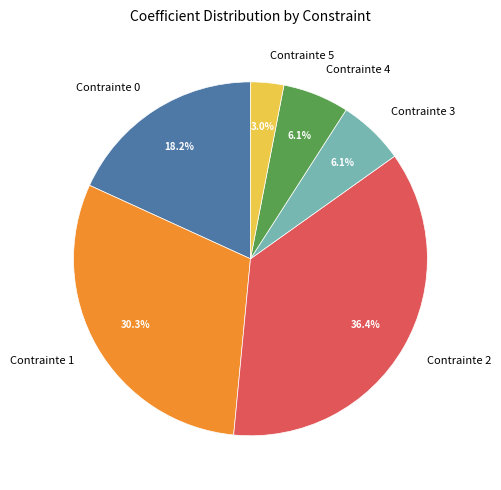

What is the largest slice in the pie chart?

Contrainte 2